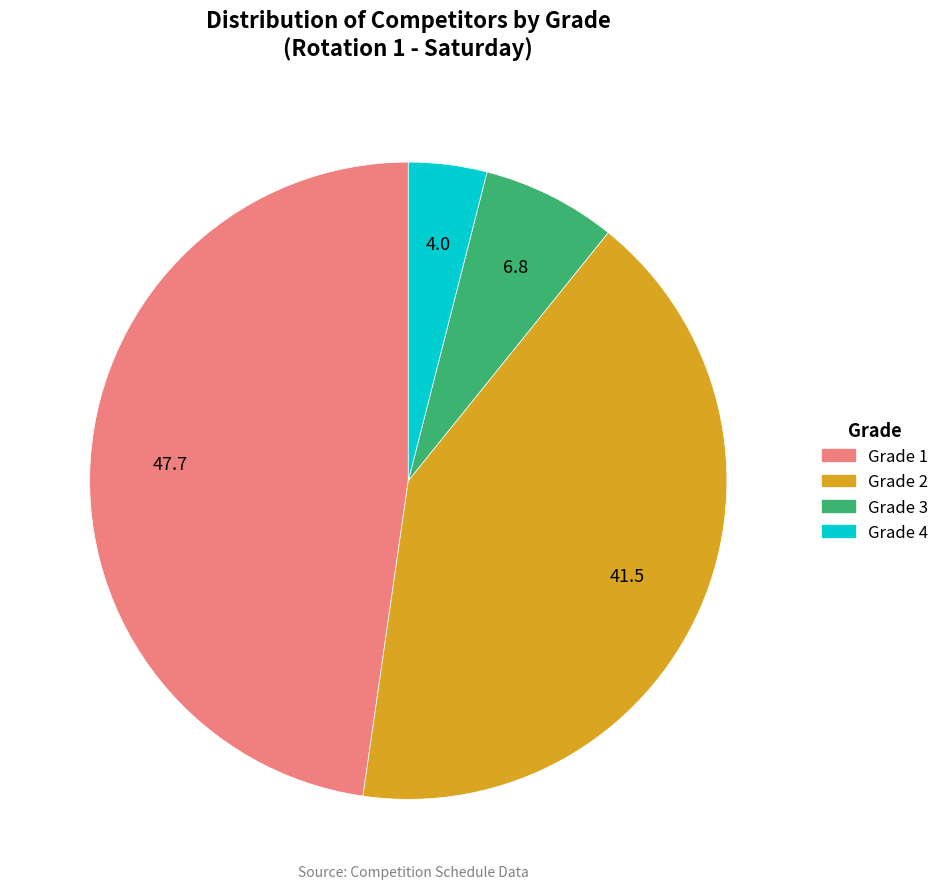

Is Grade 4 the majority of the pie?

No